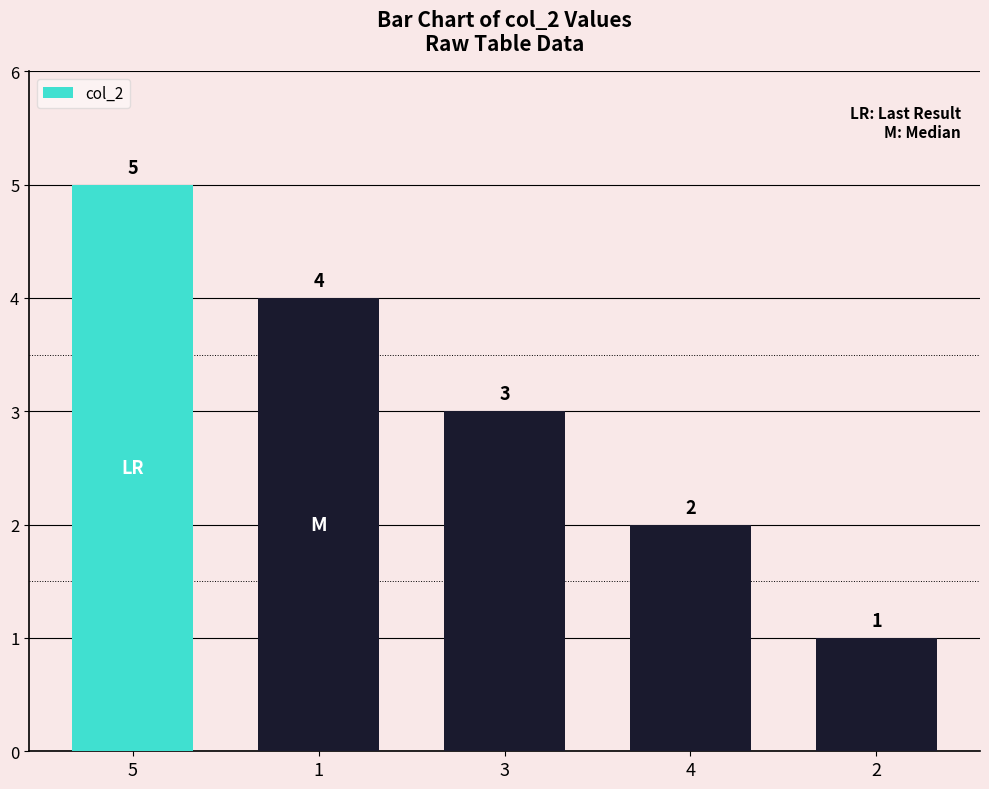

Rank the categories by value from highest to lowest.

5, 1, 3, 4, 2